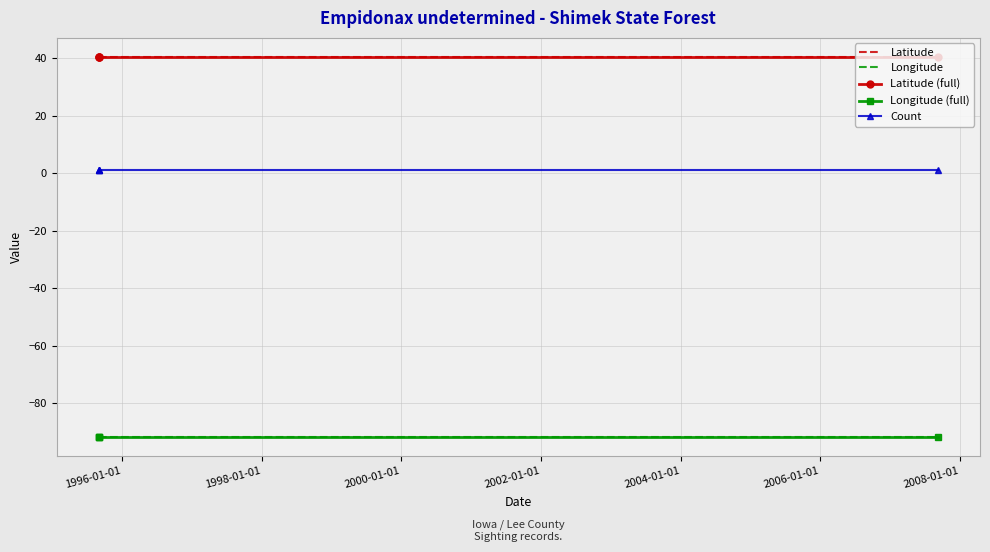

Reading left to right, transcribe all the data shown in this chart.

Latitude: 40.5	40.5	40.5	40.5
Longitude: -91.6	-91.6	-91.6	-91.6
Latitude (full): 40.5	40.5	40.5	40.5
Longitude (full): -91.6	-91.6	-91.6	-91.6
Count: 1.0	1.0	1.0	1.0